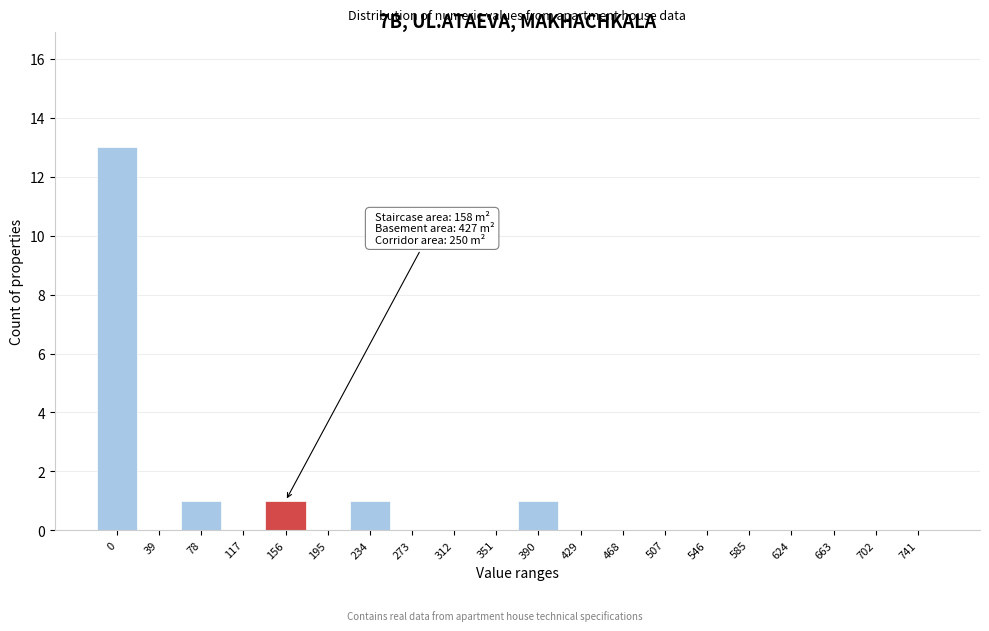

Reading right to left, transcribe all the data shown in this chart.

741=0	702=0	663=0	624=0	585=0	546=0	507=0	468=0	429=0	390=1	351=0	312=0	273=0	234=1	195=0	156=1	117=0	78=1	39=0	0=13